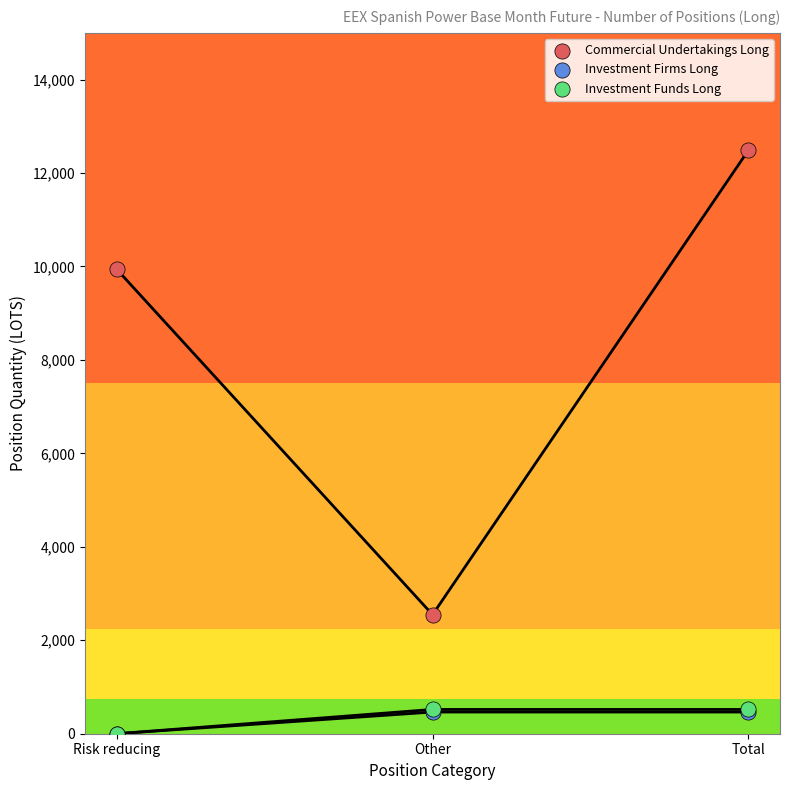

What are all the series names shown in the legend?

Commercial Undertakings Long, Investment Firms Long, Investment Funds Long